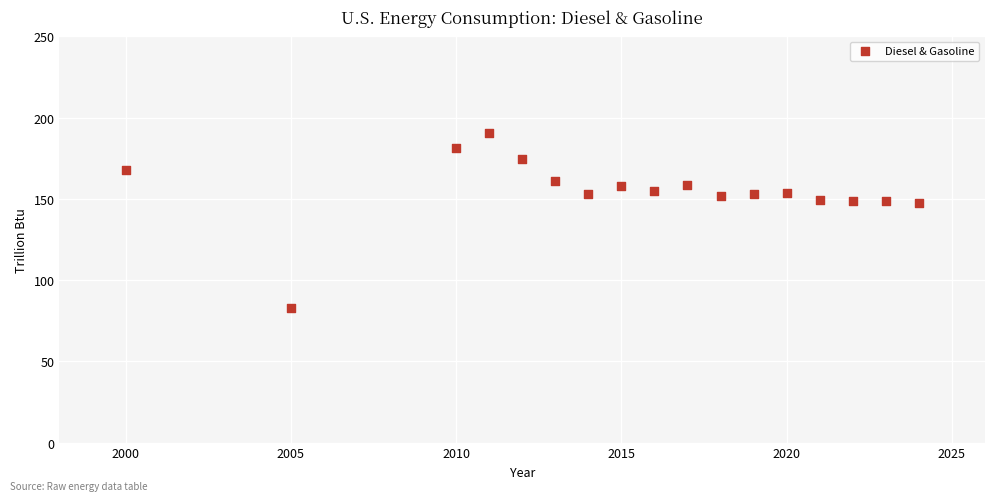

What is the range of Y values (max minus min)?

107.6